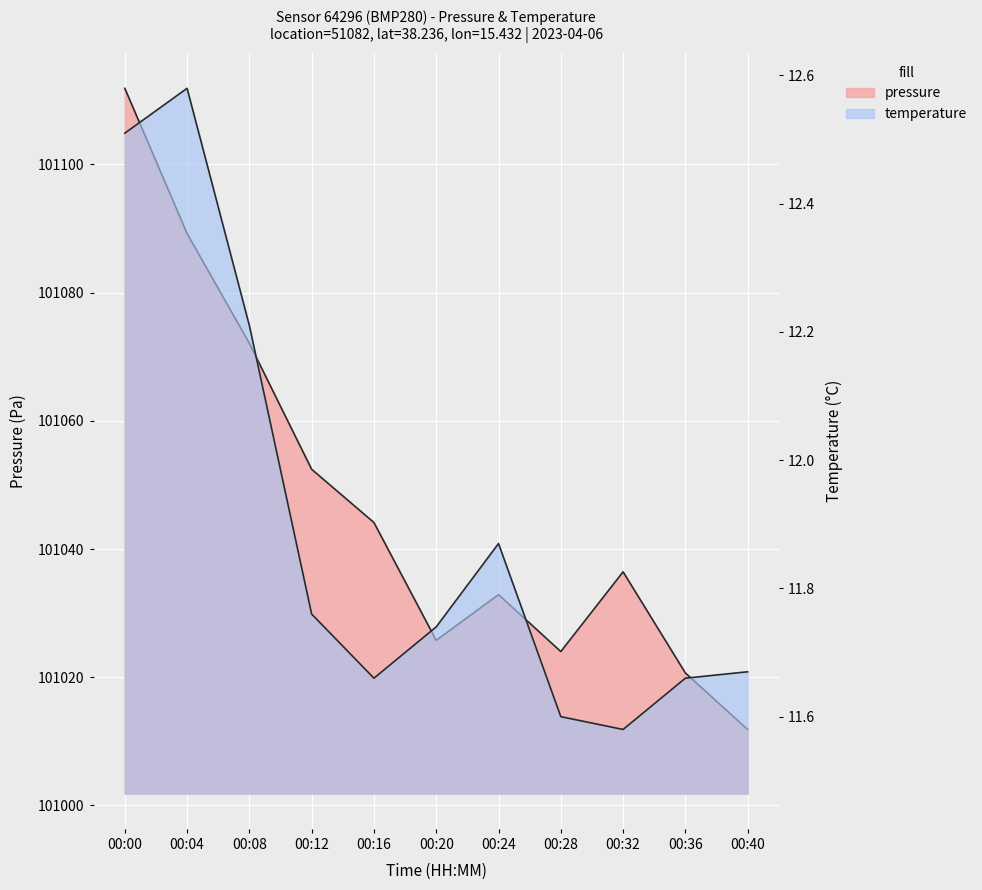

The value of pressure at 00:28 is 144346.1. True or false?

False